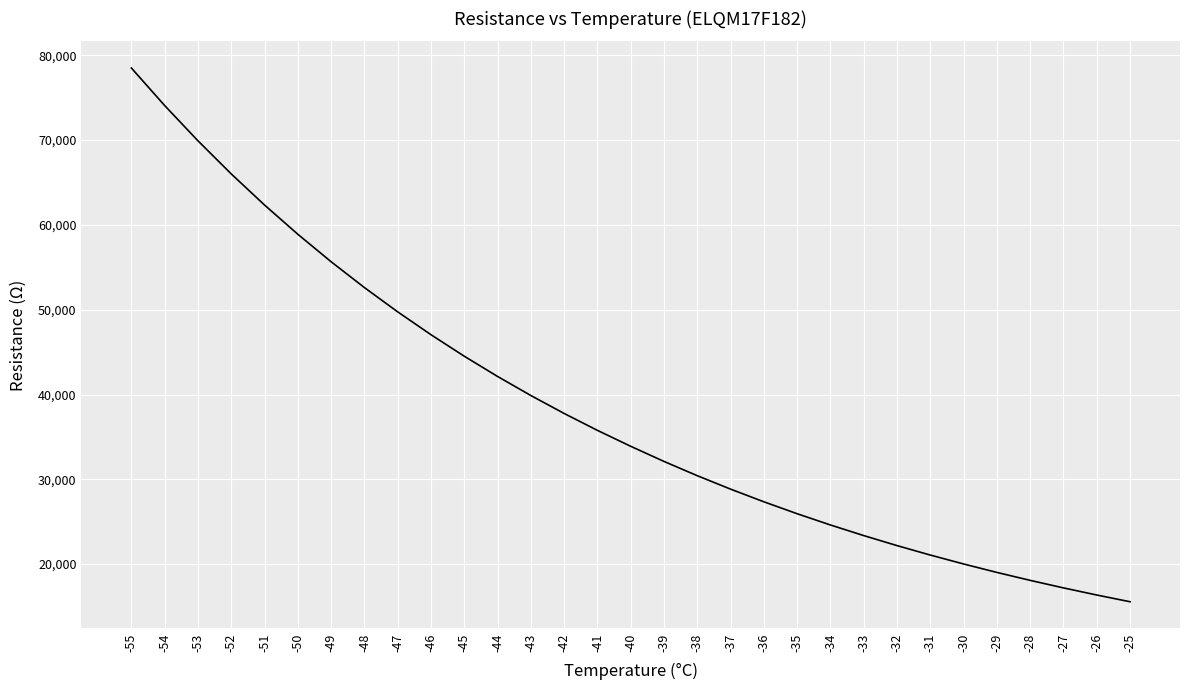

Reading left to right, what are all the values shown in this chart?

78496.5	74069.6	69912.8	66008.8	62341.2	58894.7	55655.2	52609.4	49744.9	47050.3	44514.7	42128.2	39881.3	37765.4	35772.1	33894.0	32108.0	30426.3	28842.2	27349.6	25942.7	24616.0	23364.7	22184.0	21069.5	20017.2	19023.4	18084.4	17196.9	16357.9	15564.4